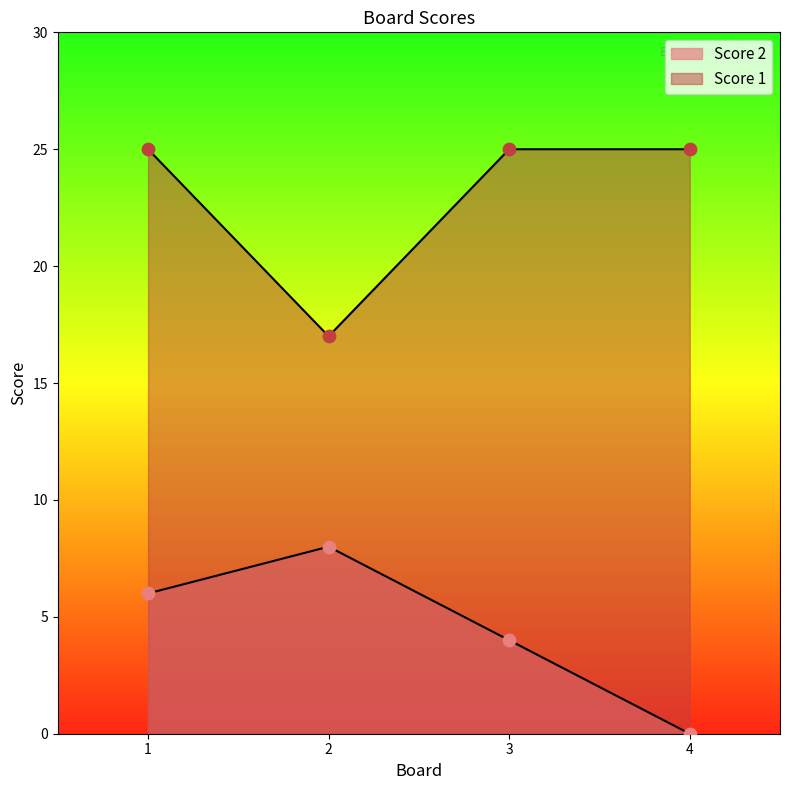

Which series contains the highest Y value?

Score 1